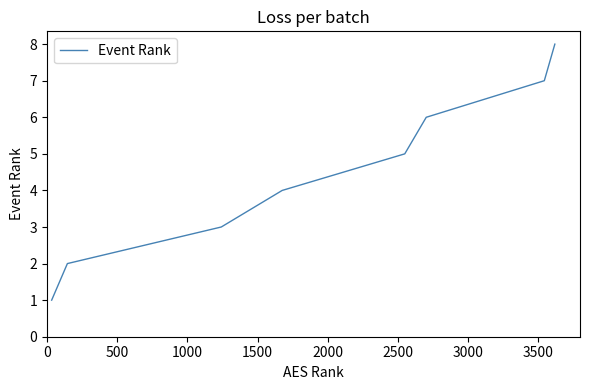

What is the difference between the second highest and second lowest values?

5